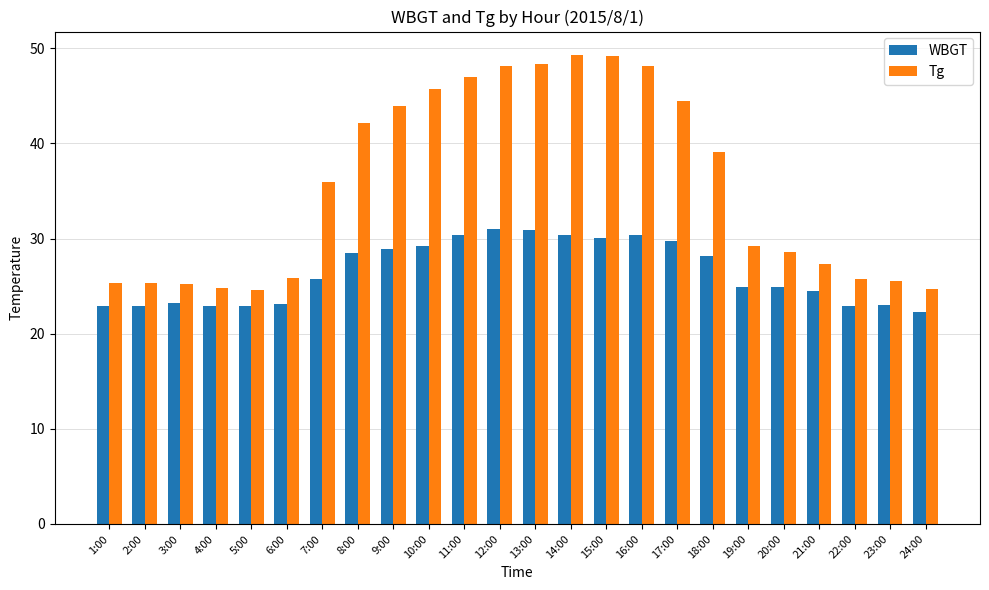

Between 15:00 and 23:00, which series saw the biggest shift?

Tg